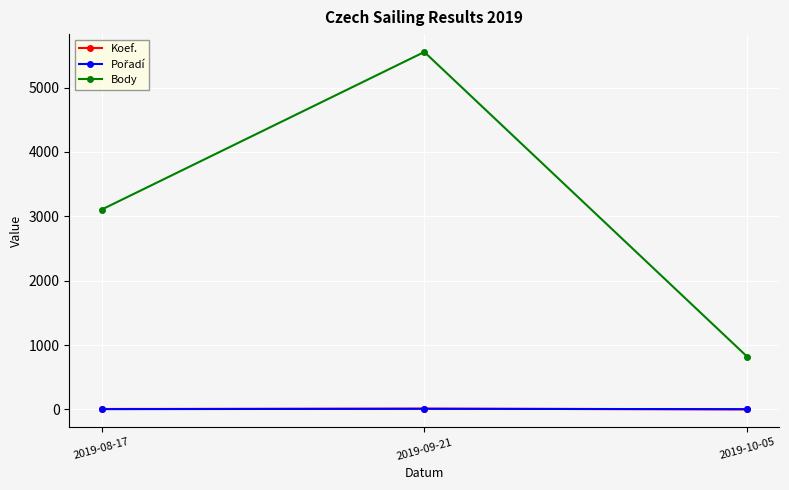

True or false: Koef. has a value of 7 at 2019-08-17.

True